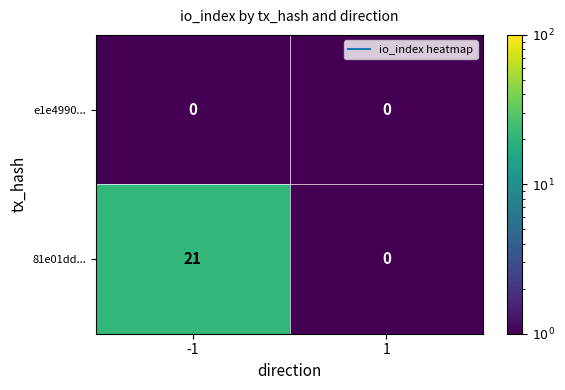

Is it true that 81e01dd... equals 29 at -1?

False